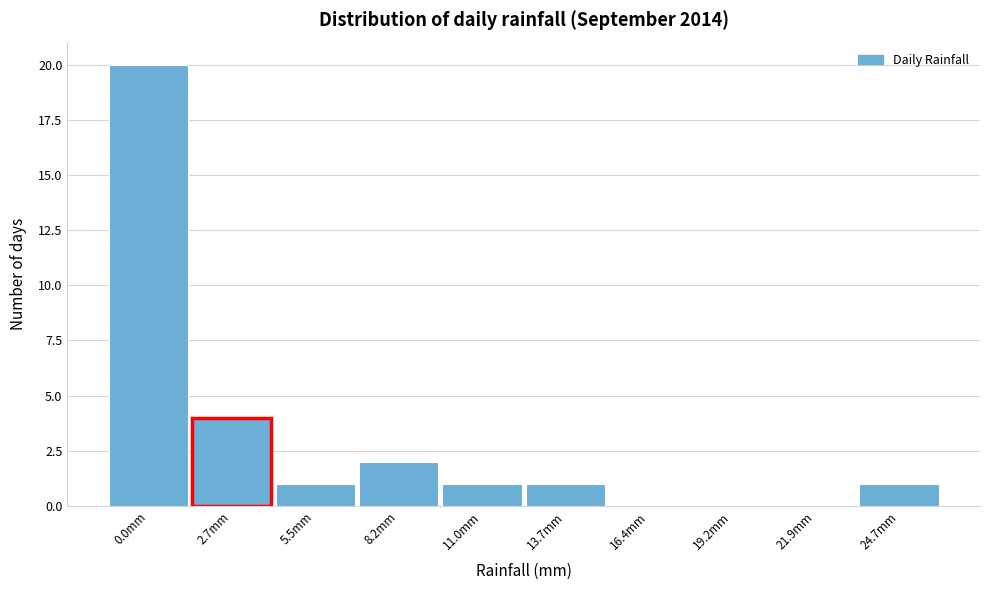

Reading left to right, what are all the values shown in this chart?

0.0mm=20	2.7mm=4	5.5mm=1	8.2mm=2	11.0mm=1	13.7mm=1	16.4mm=0	19.2mm=0	21.9mm=0	24.7mm=1